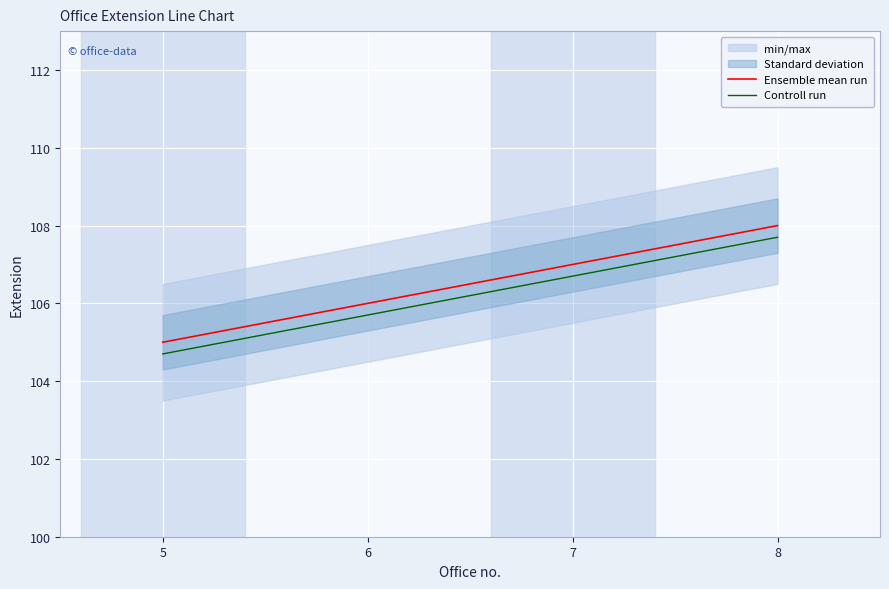

How many values in the Controll run series exceed 106?

2